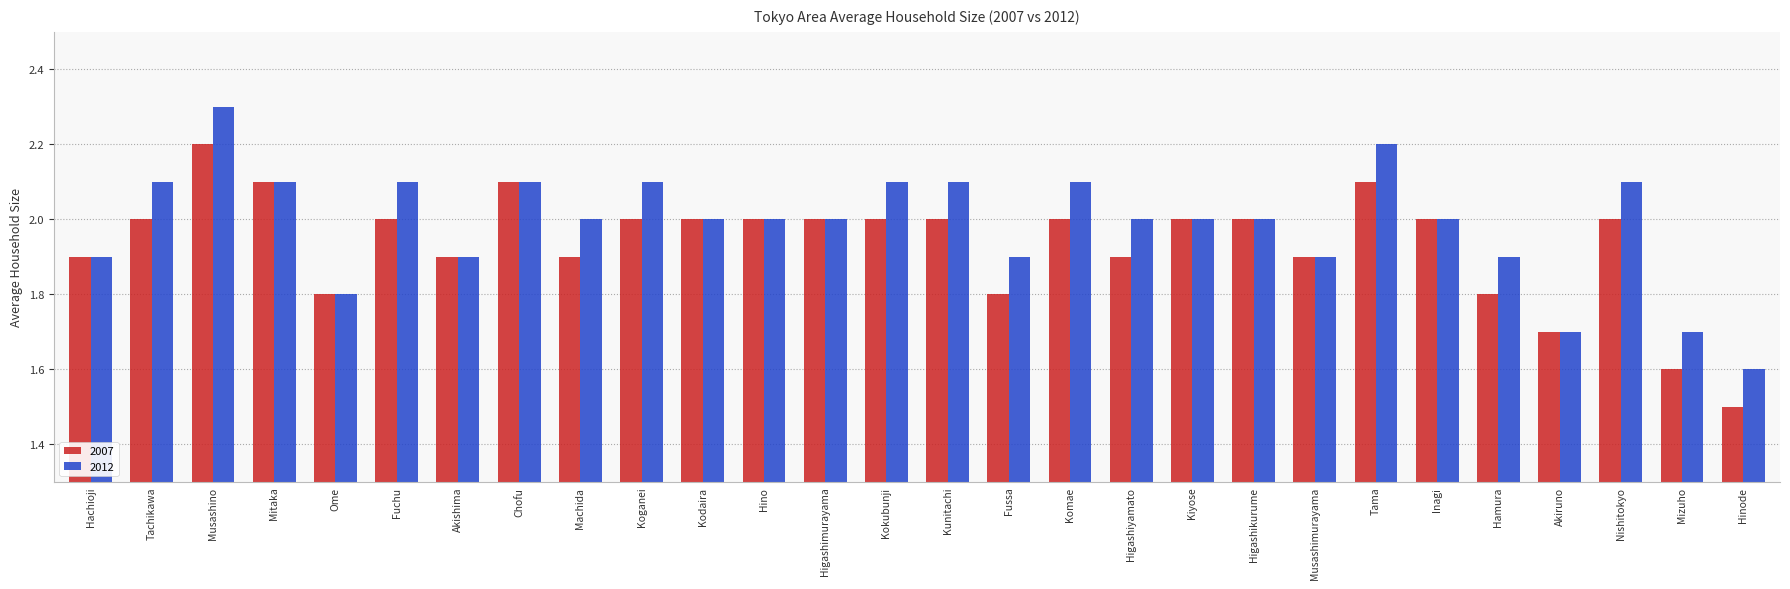

Are the bars horizontal?

No